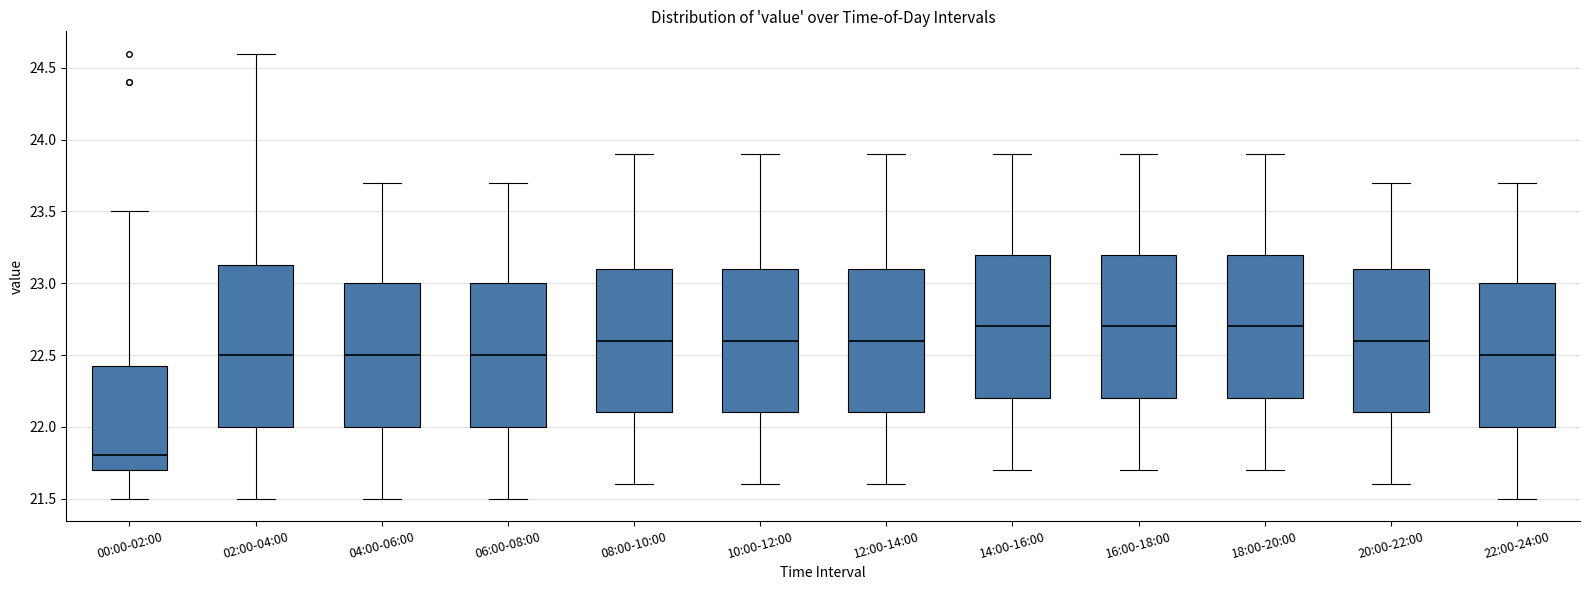

Where is the lower edge of the box for 20:00-22:00 on the y-axis? The values are not printed on the chart, so give them approximately, as read against the axis.

22.10